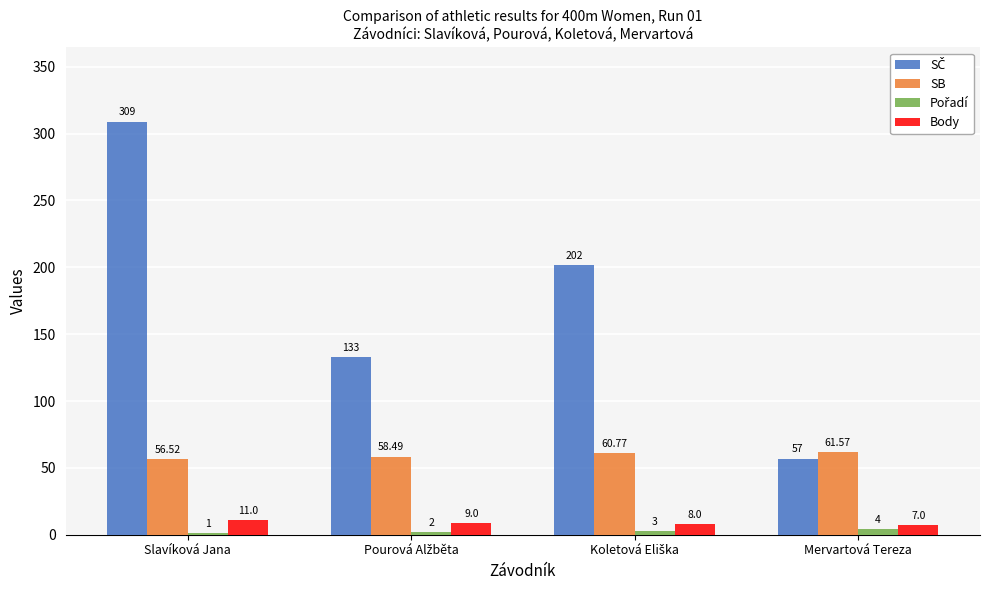

Which label corresponds to the largest value in the chart?

Slavíková Jana